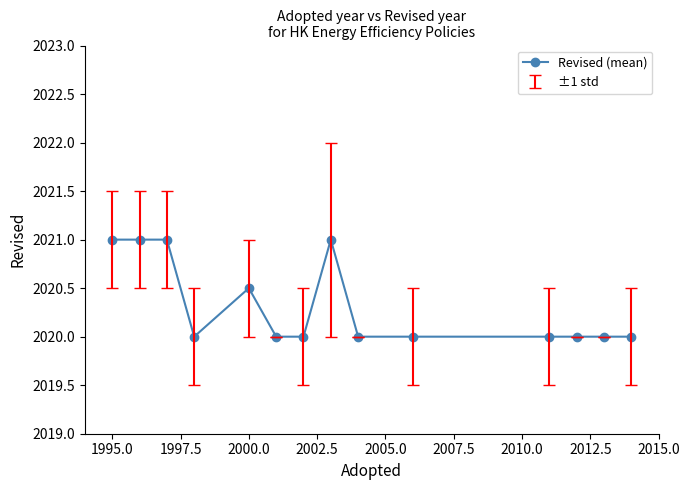

What is the average value?

2020.3